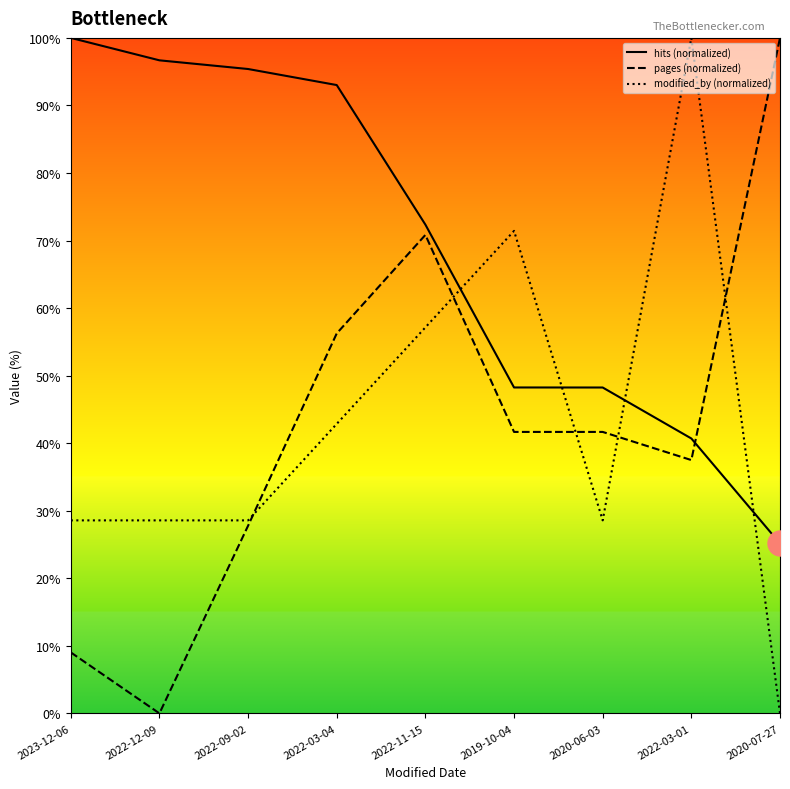

True or false: modified_by (normalized) has a value of 6.6 at 2023-12-06.

False